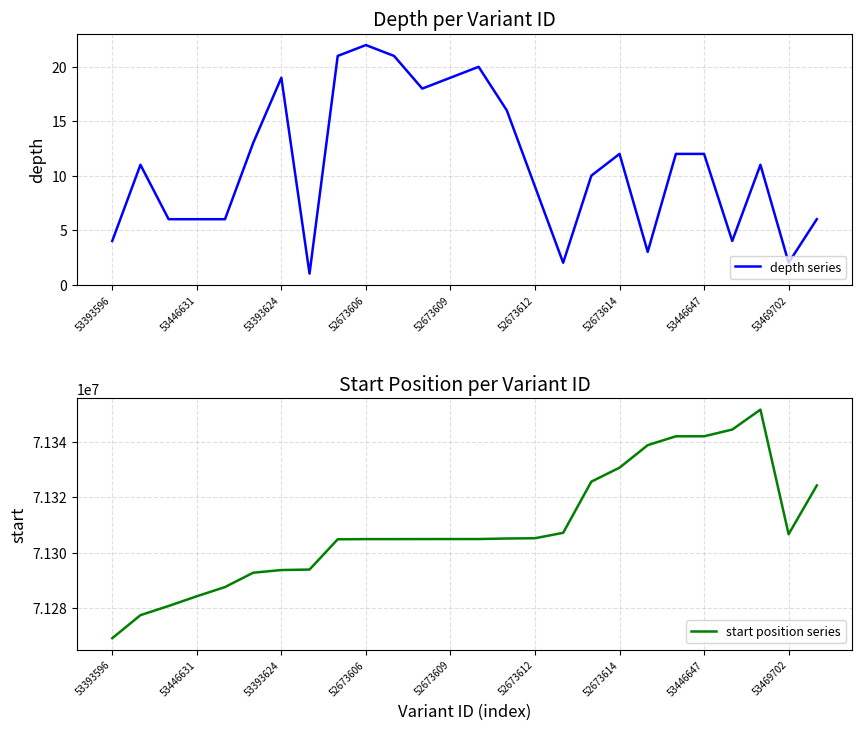

Count the number of data series in this chart.

2